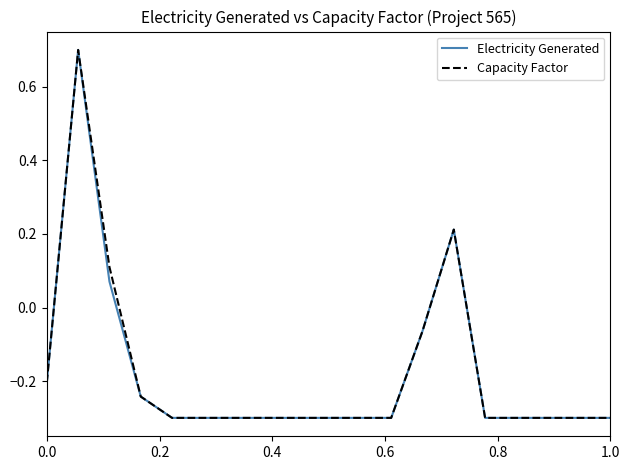

What is the greatest value displayed?

0.7